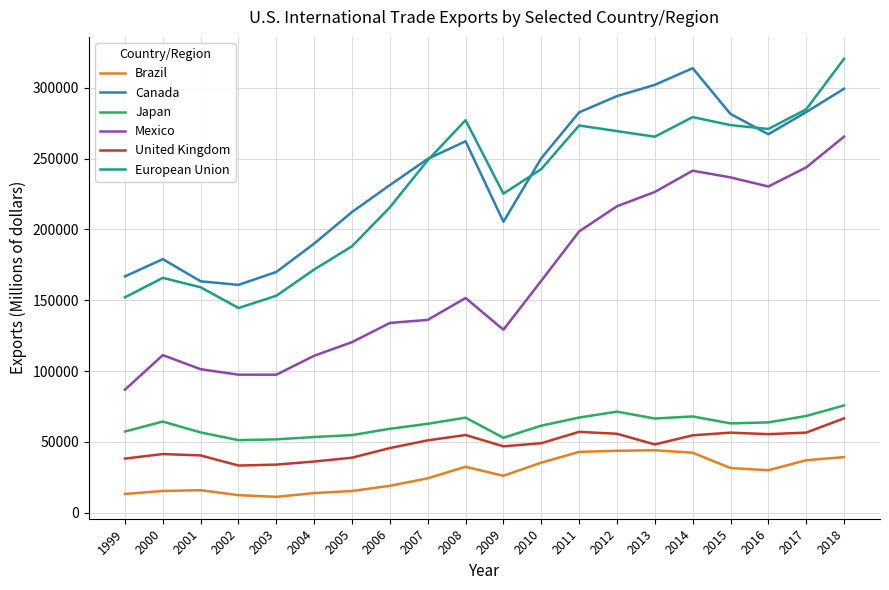

Where does the Canada series first go above 250283?

2008